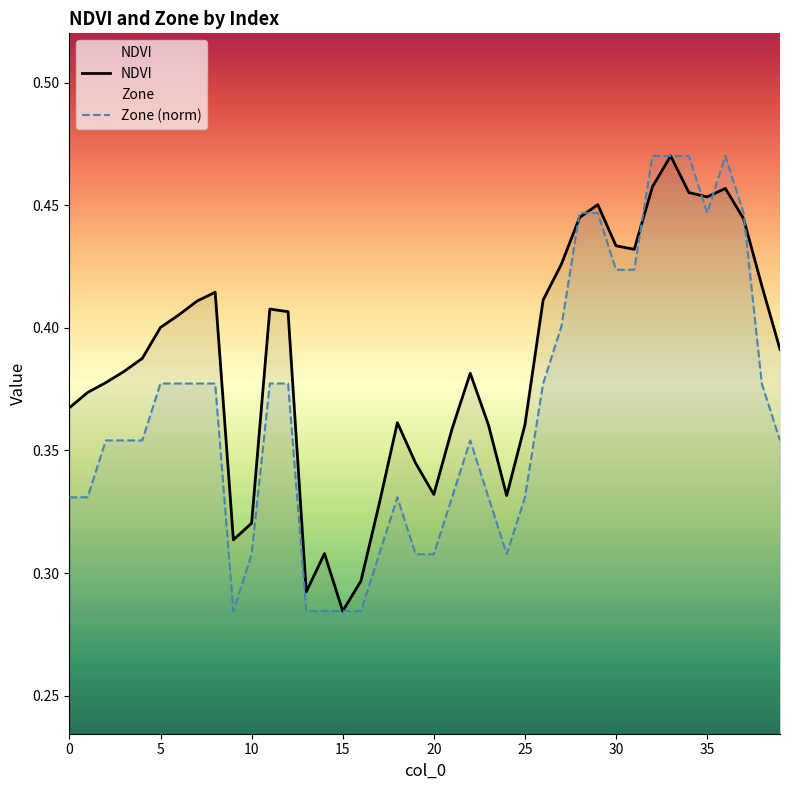

Which series has the largest total across all categories?

NDVI